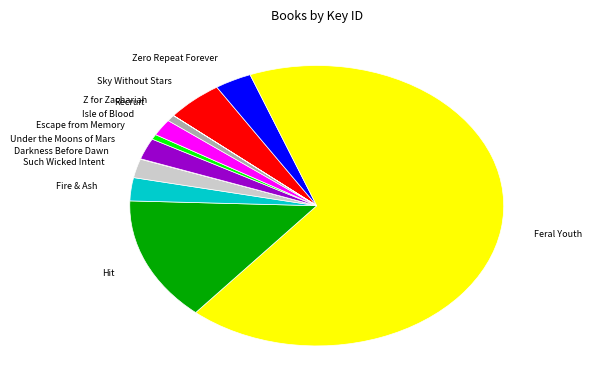

Between Isle of Blood and Escape from Memory, which is larger?

Isle of Blood